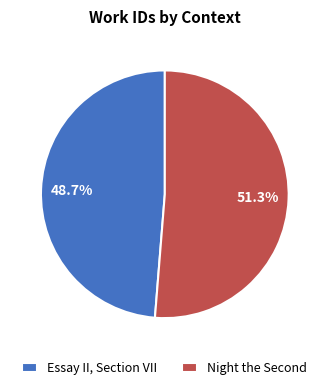

How many segments does this pie chart have?

2